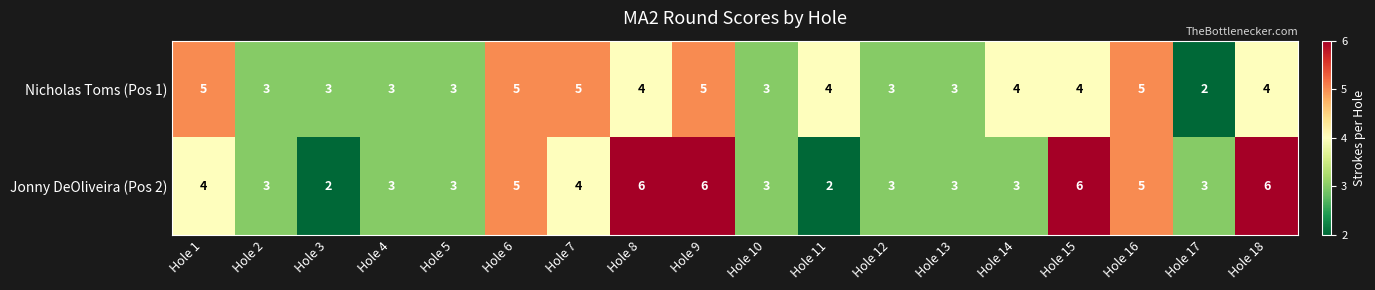

What is the sum of the Nicholas Toms (Pos 1) values at Hole 17 and Hole 5?

5